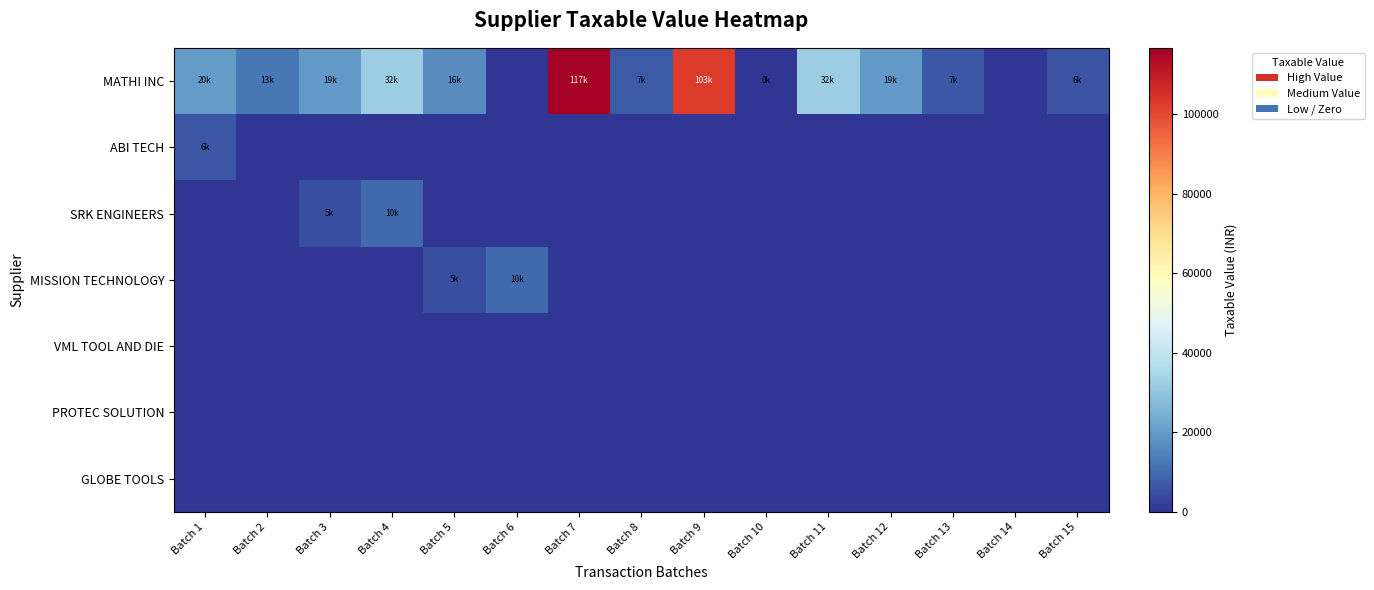

What is the total value across all series at Batch 3?

24287.0